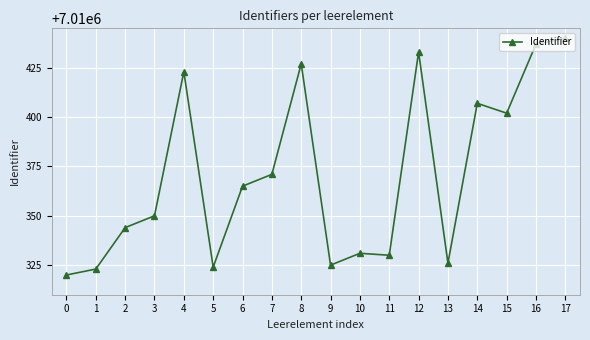

What is the smallest value displayed?

7010320